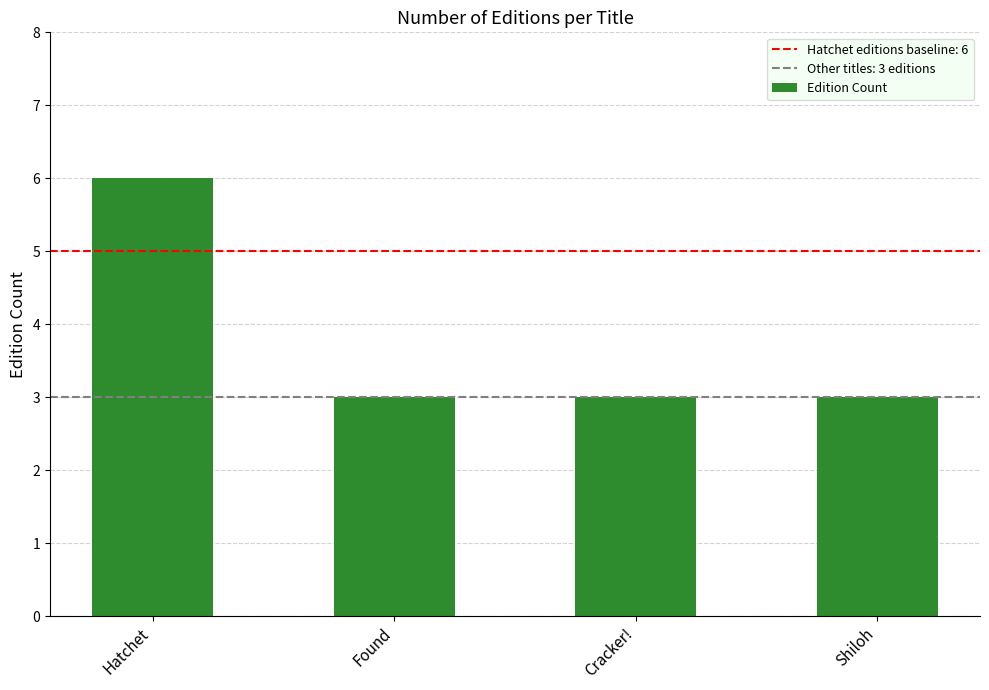

How many categories are shown in the chart?

4